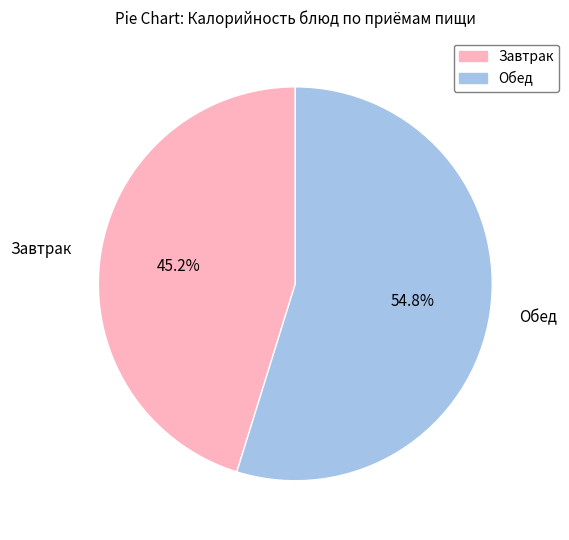

Does Завтрак represent more than half of the total?

No